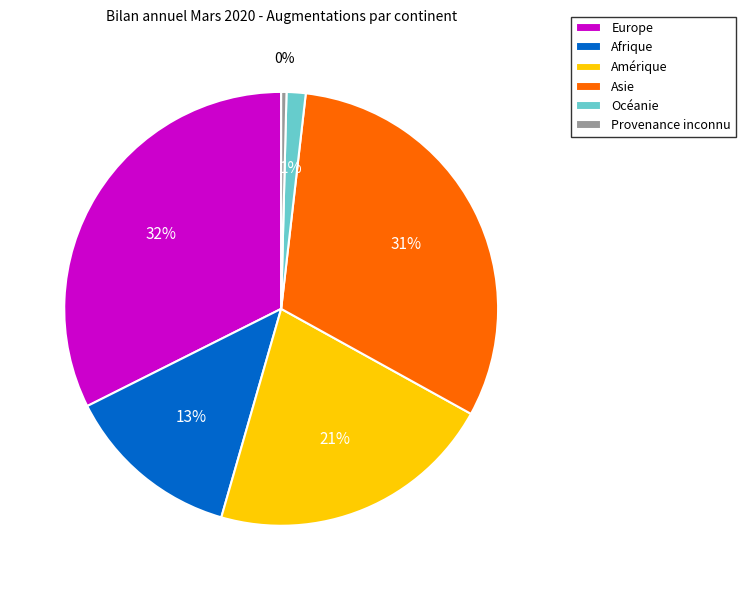

To the nearest percent, what percentage of the pie is Amérique?

21%